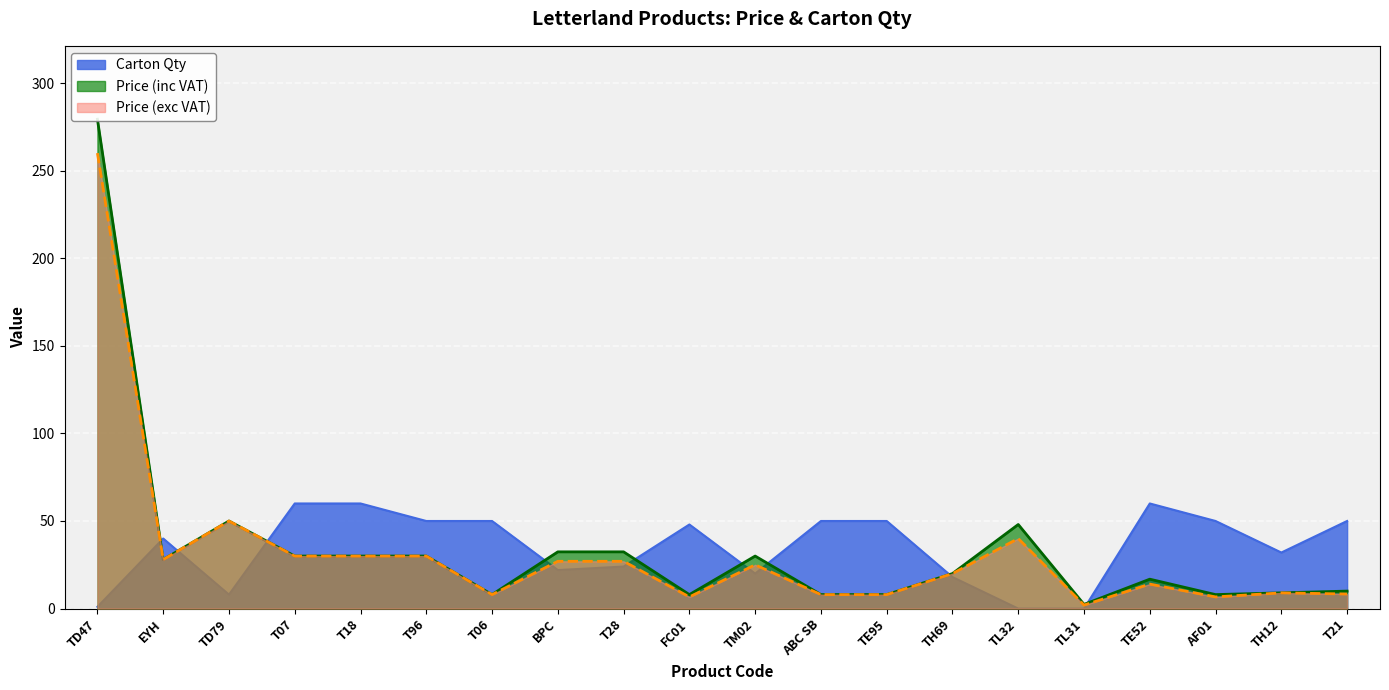

At which label is Carton Qty closest to 30?

TH12